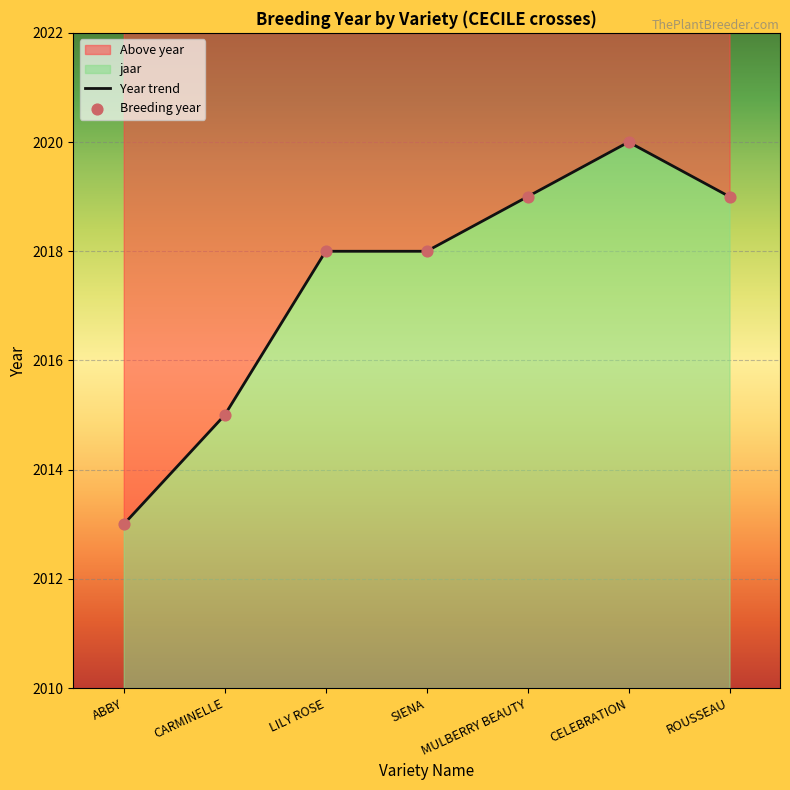

Which has a higher value, CELEBRATION or ROUSSEAU?

CELEBRATION